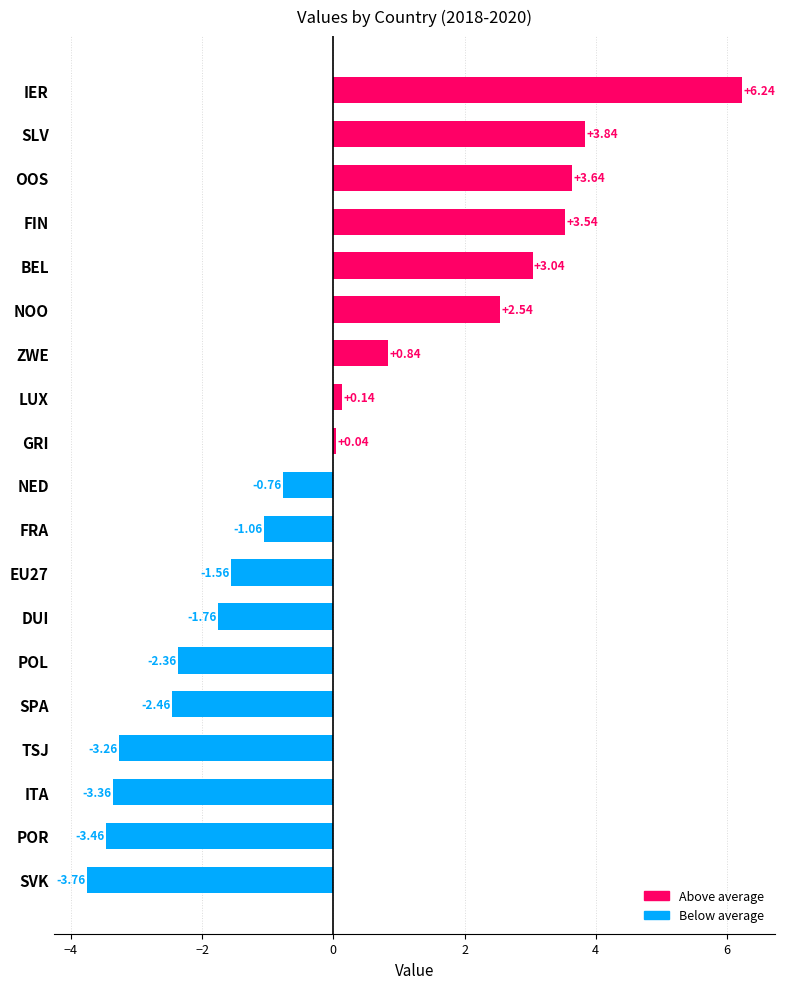

Where is the data nearest to the value 1?

ZWE